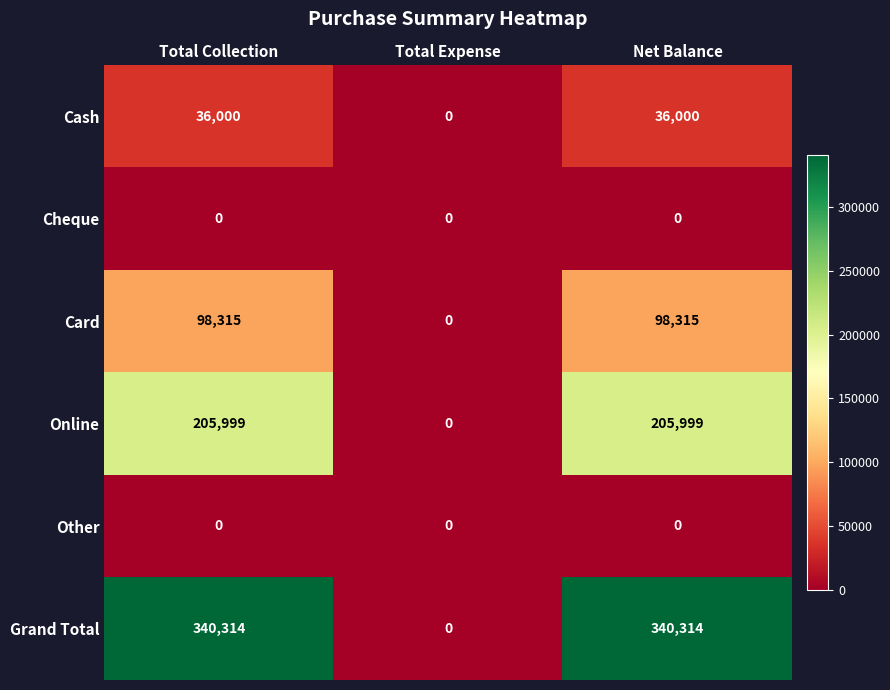

Which series has the largest total across all categories?

Grand Total